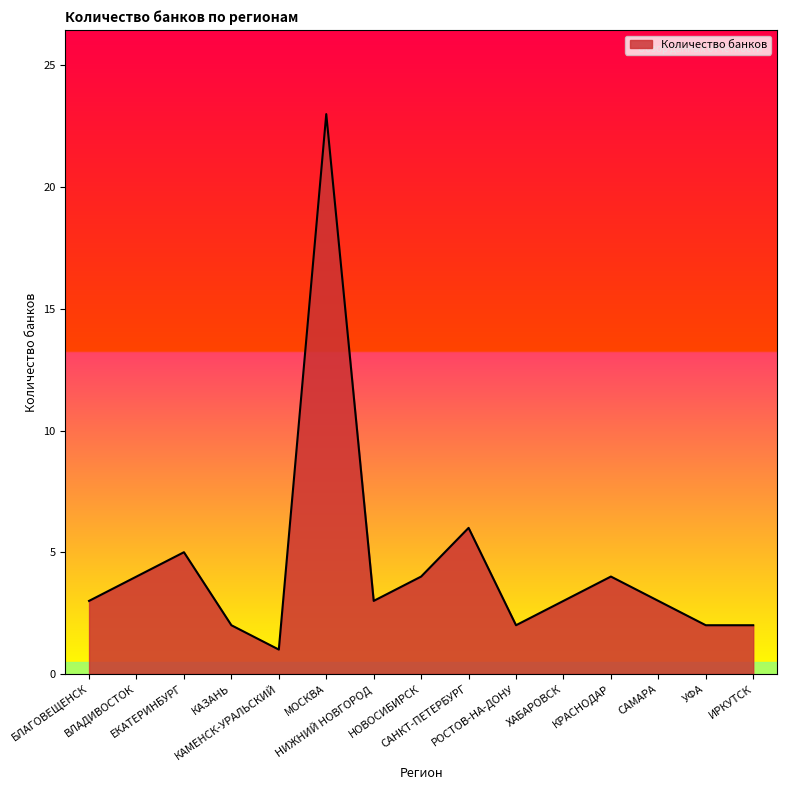

What is the greatest value displayed?

23